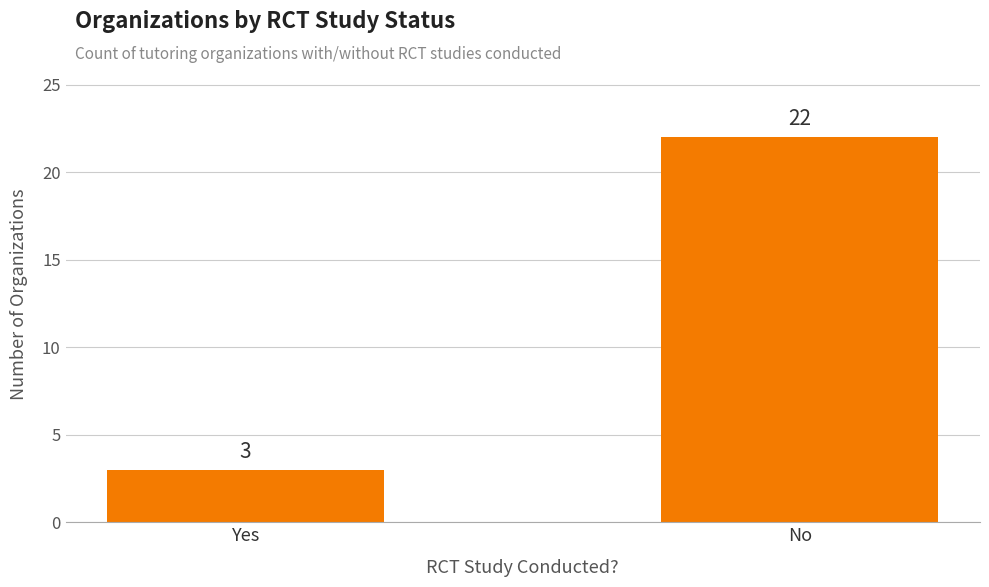

What is the sum of all values?

25